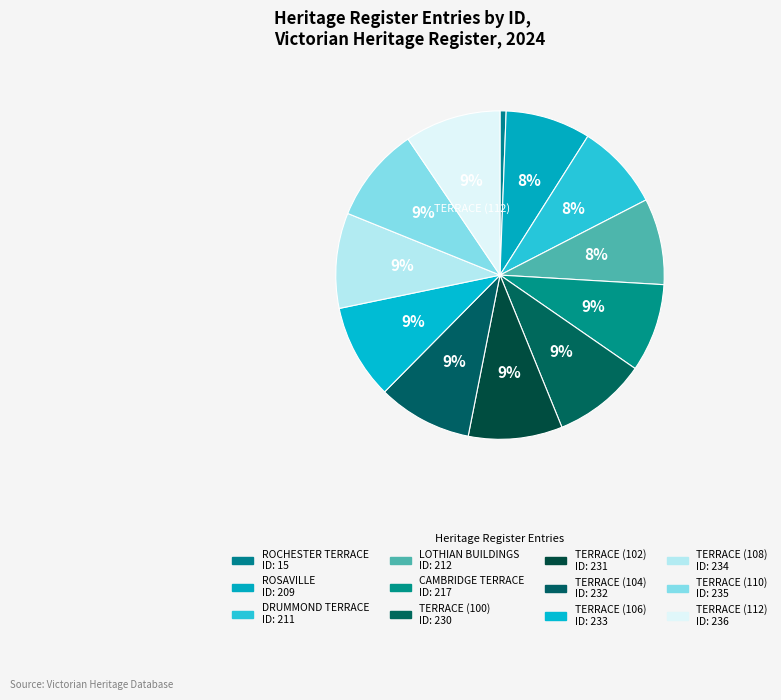

Which category has the biggest portion of the pie?

TERRACE (112)